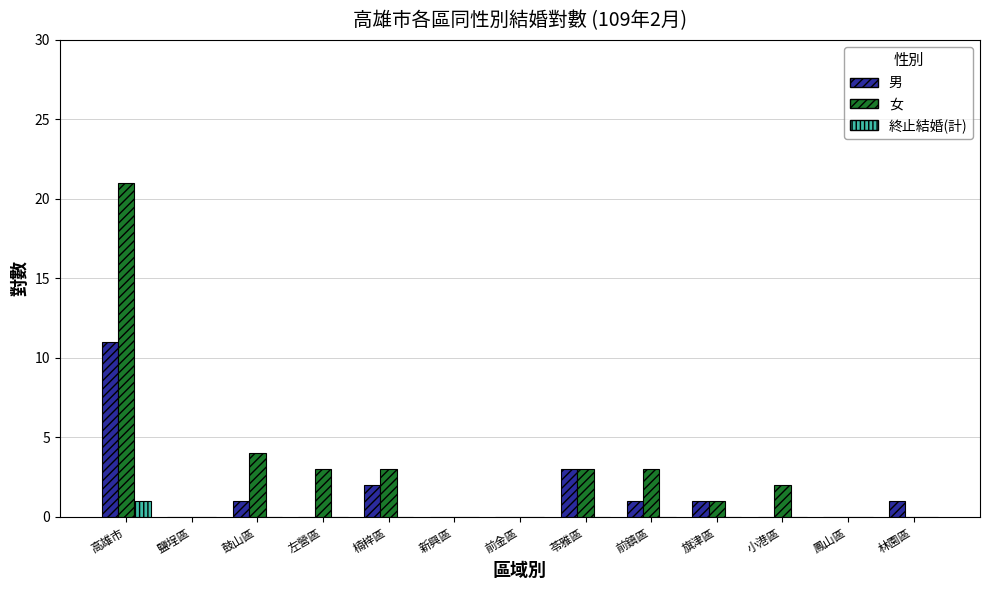

Reading right to left, what are all the values shown in this chart?

男: 林園區=1	鳳山區=0	小港區=0	旗津區=1	前鎮區=1	苓雅區=3	前金區=0	新興區=0	楠梓區=2	左營區=0	鼓山區=1	鹽埕區=0	高雄市=11
女: 林園區=0	鳳山區=0	小港區=2	旗津區=1	前鎮區=3	苓雅區=3	前金區=0	新興區=0	楠梓區=3	左營區=3	鼓山區=4	鹽埕區=0	高雄市=21
終止結婚(計): 林園區=0	鳳山區=0	小港區=0	旗津區=0	前鎮區=0	苓雅區=0	前金區=0	新興區=0	楠梓區=0	左營區=0	鼓山區=0	鹽埕區=0	高雄市=1